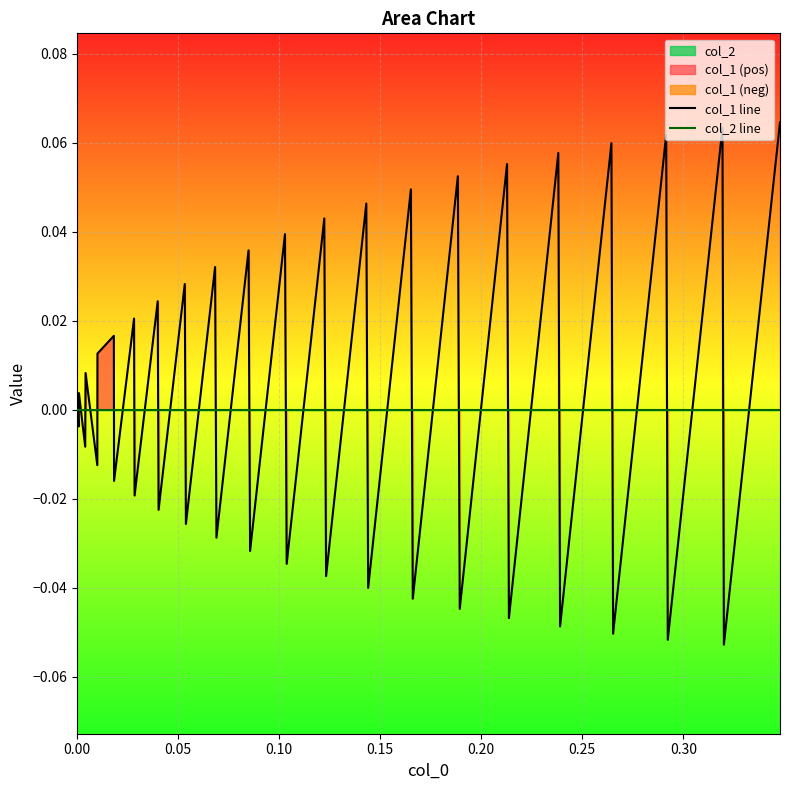

After their last crossing, which series has the higher values: col_1 line or col_2 line?

col_1 line